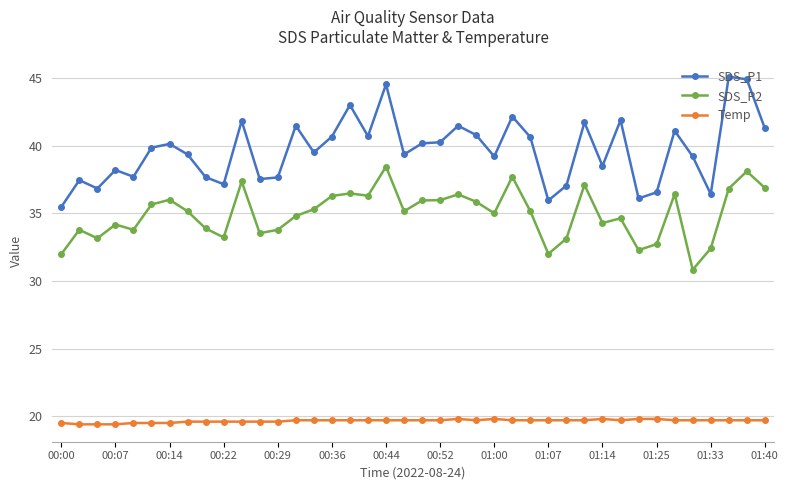

True or false: SDS_P2 has more than 0 interior local peaks.

True